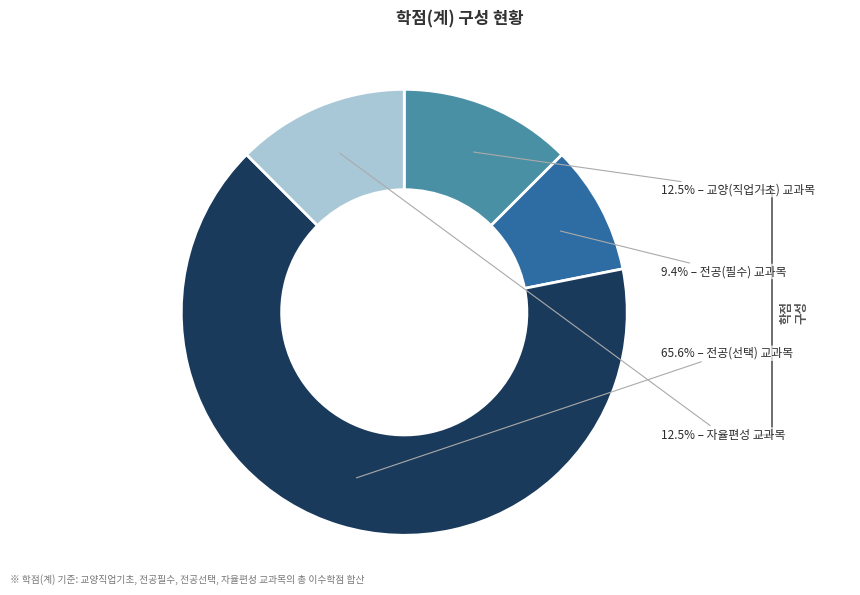

Count the number of slices in the pie.

4